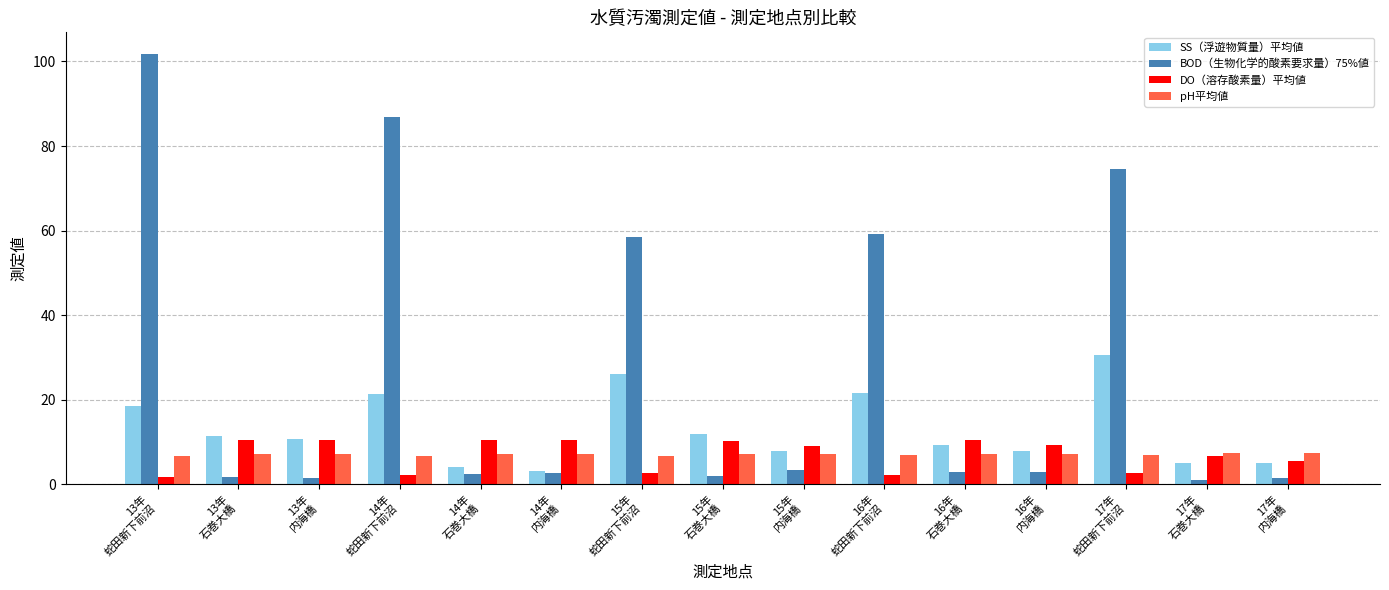

What is the difference between the maximum and second lowest values in the DO（溶存酸素量）平均値 series?

8.4